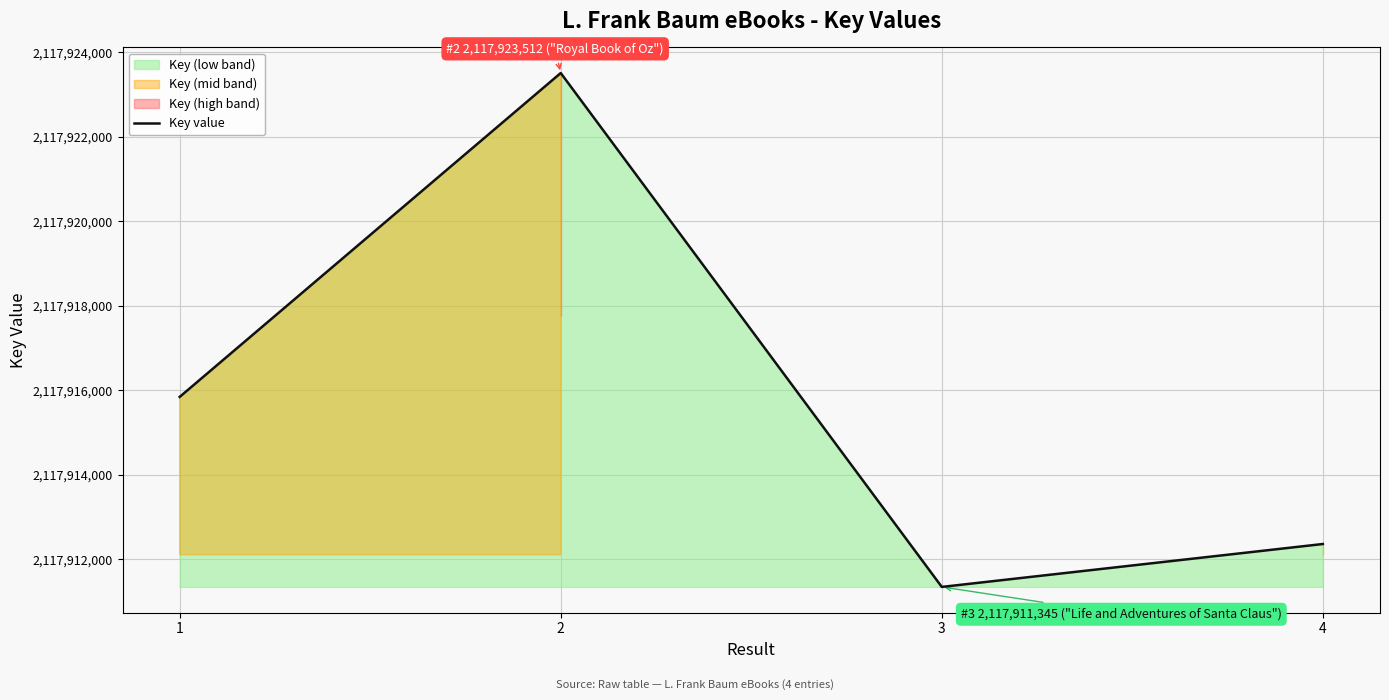

Does the chart display data point markers on the line(s)?

No